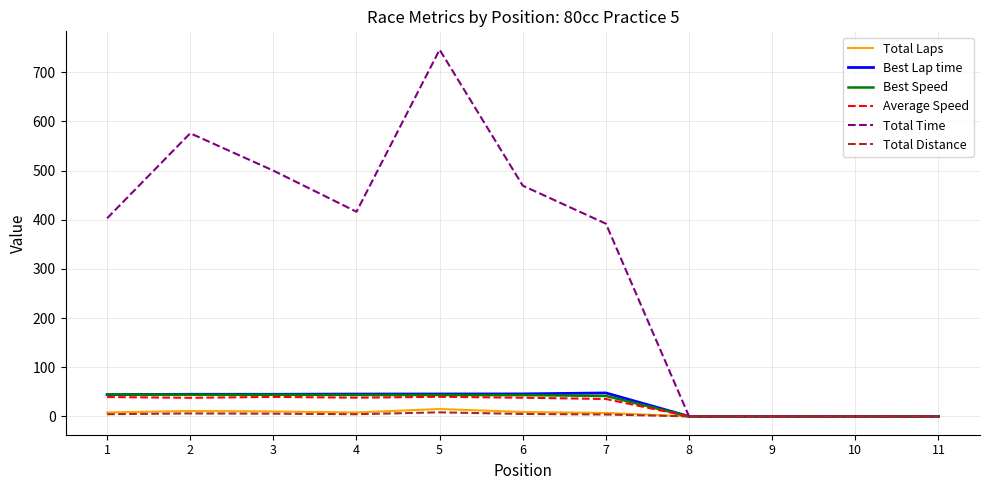

The value of Total Time at 4 is 730.9. True or false?

False